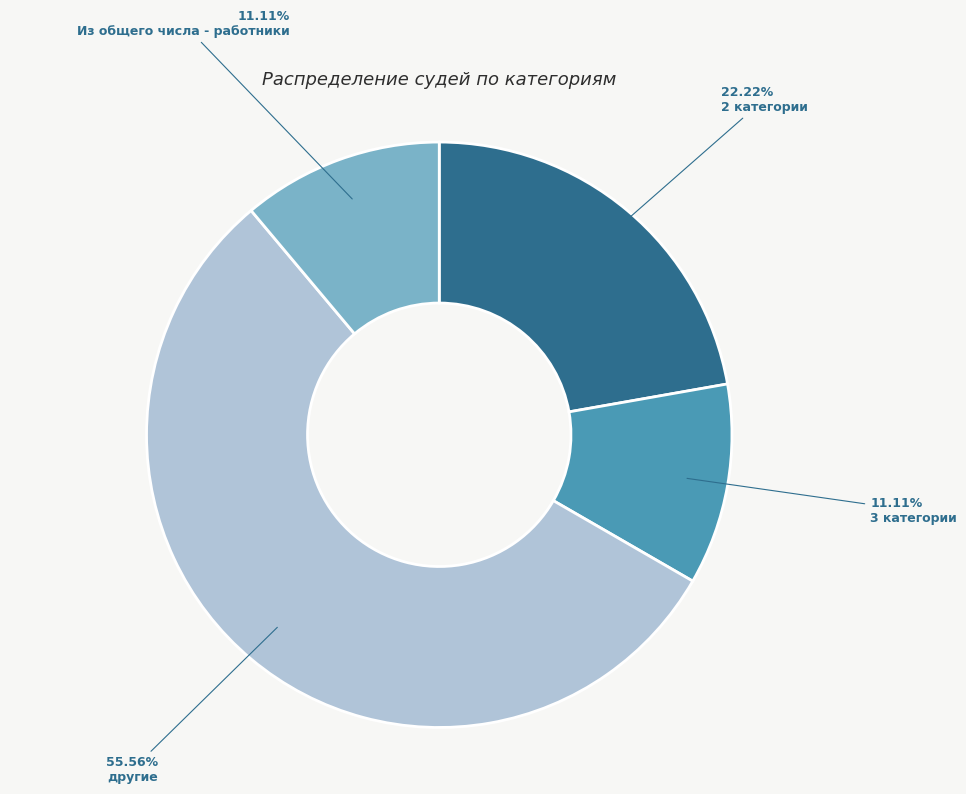

Which slice is the largest?

другие